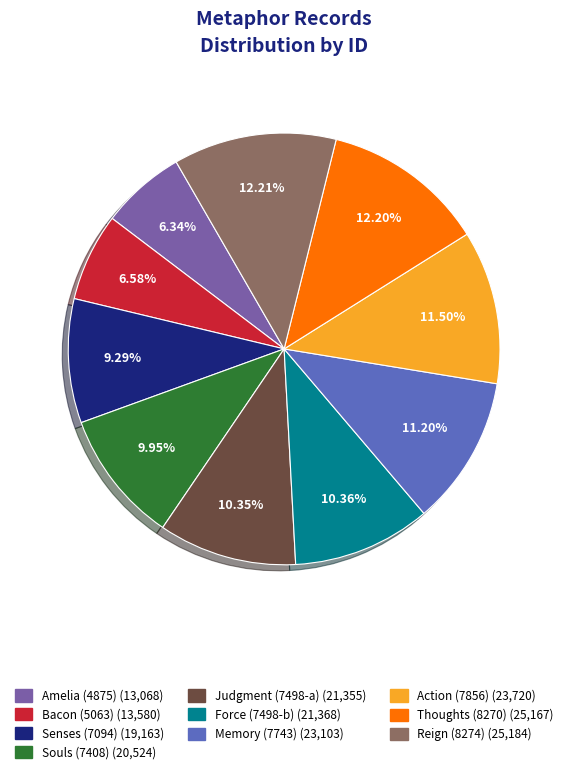

Between Force (7498-b) and Memory (7743), which is larger?

Memory (7743)